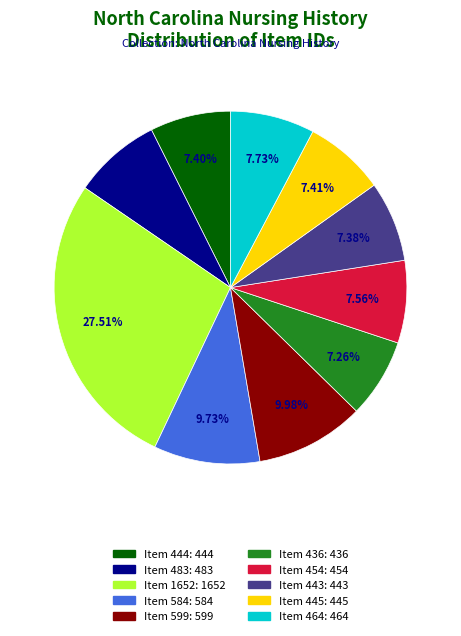

Is the sum of Item 464 and Item 444 greater than half?

No